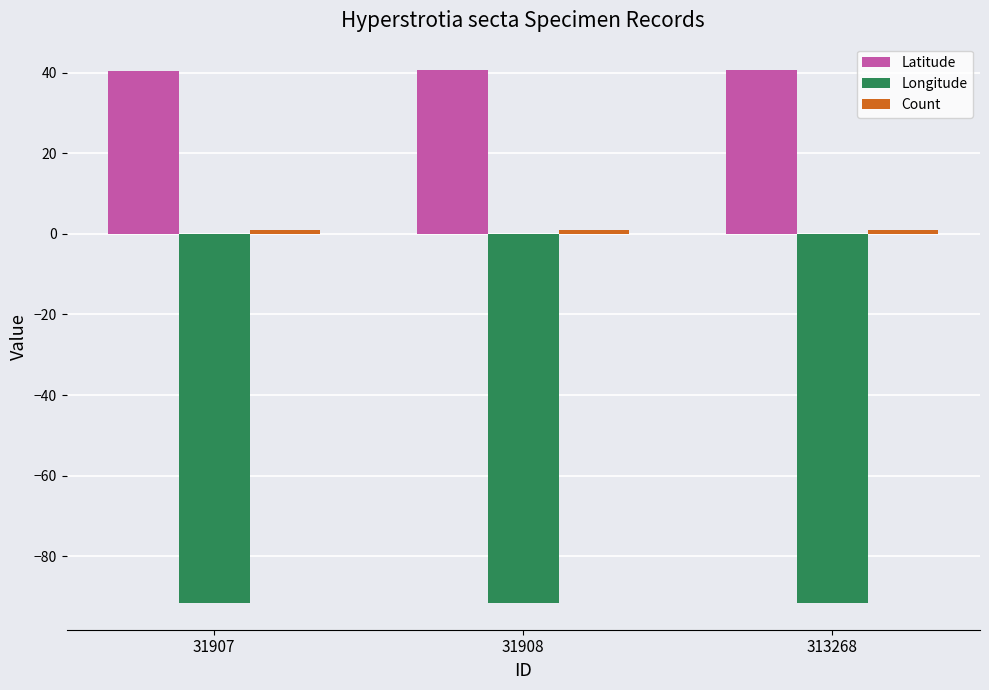

What is the maximum value shown in the chart?

40.6